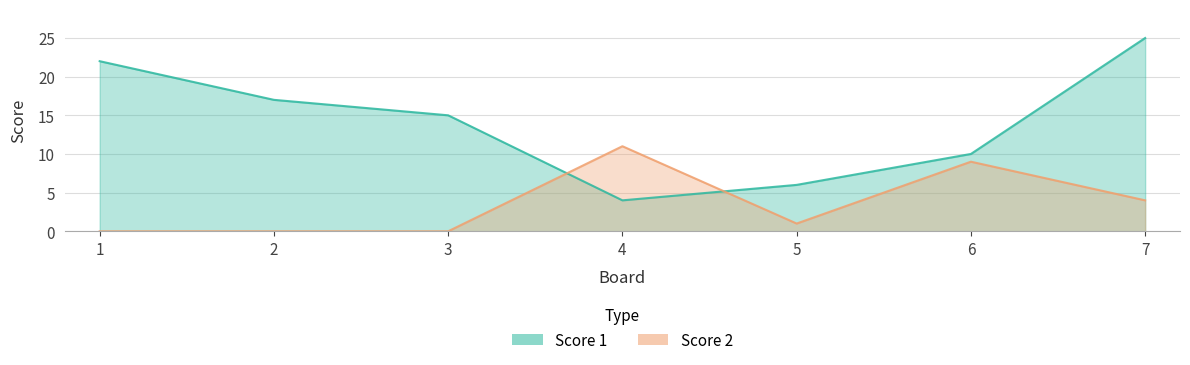

Reading left to right, transcribe all the data shown in this chart.

Score 1: 22	17	15	4	6	10	25
Score 2: 0	0	0	11	1	9	4